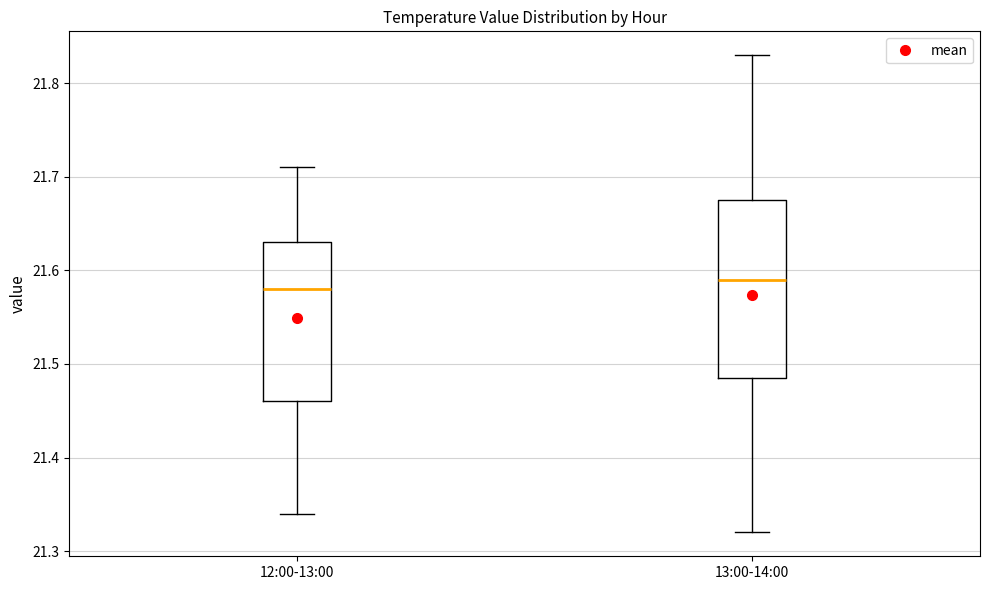

Where is the lower edge of the box for 13:00-14:00 on the y-axis? The values are not printed on the chart, so give them approximately, as read against the axis.

21.49